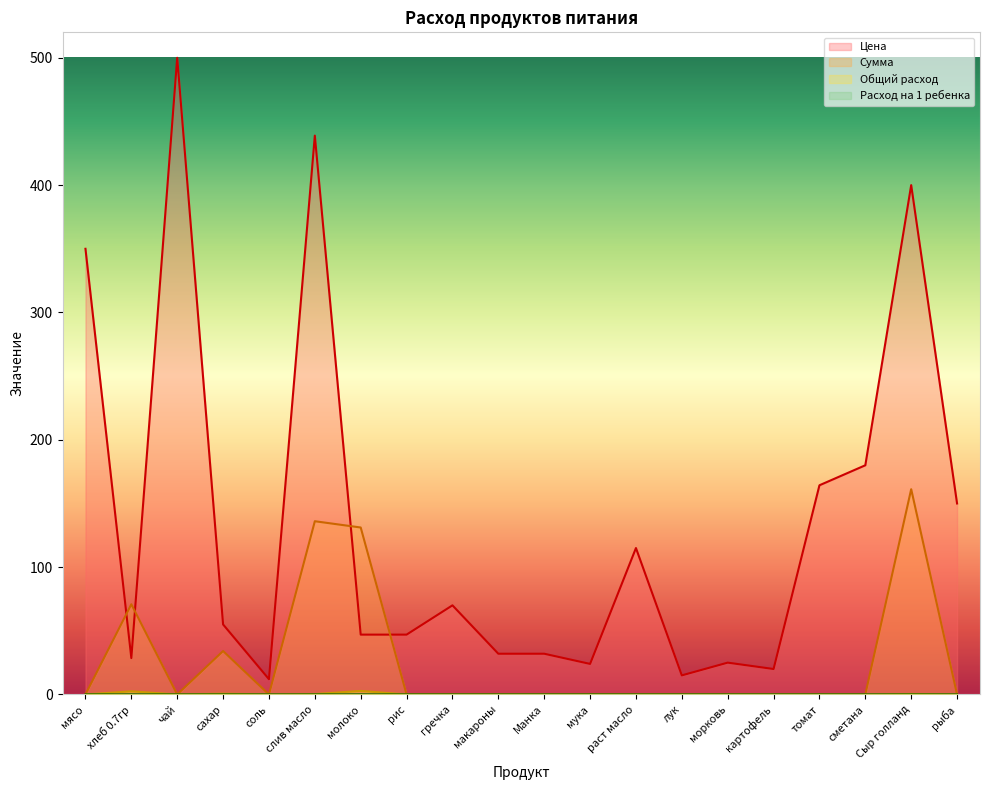

Reading left to right, what are all the values shown in this chart?

Цена: 350.0	28.6	500.0	55.0	12.0	438.9	47.0	47.0	70.0	32.0	32.0	24.0	115.0	15.0	25.0	20.0	164.3	180.0	400.0	150.0
Сумма: 0.0	70.9	0.0	34.1	0.0	136.1	131.1	0.0	0.0	0.0	0.0	0.0	0.0	0.0	0.0	0.0	0.0	0.0	161.2	0.0
Общий расход: 0.0	2.5	0.0	0.6	0.0	0.3	2.8	0.0	0.0	0.0	0.0	0.0	0.0	0.0	0.0	0.0	0.0	0.0	0.4	0.0
Расход на 1 ребенка: 0.0	0.1	0.0	0.0	0.0	0.0	0.1	0.0	0.0	0.0	0.0	0.0	0.0	0.0	0.0	0.0	0.0	0.0	0.0	0.0